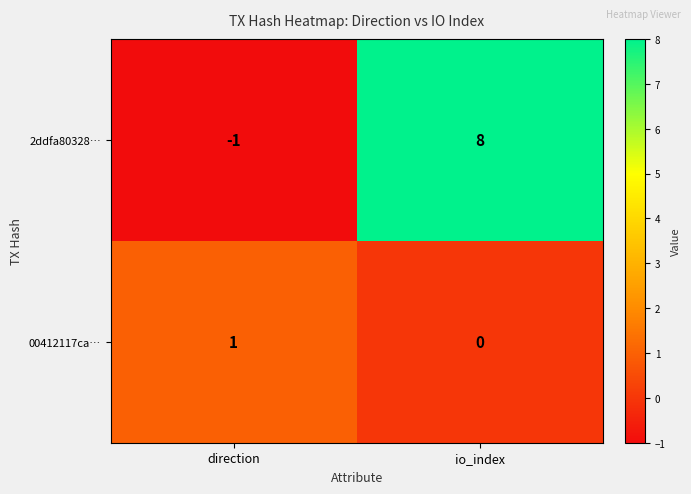

True or false: 2ddfa80328… has a value of 0 at direction.

False